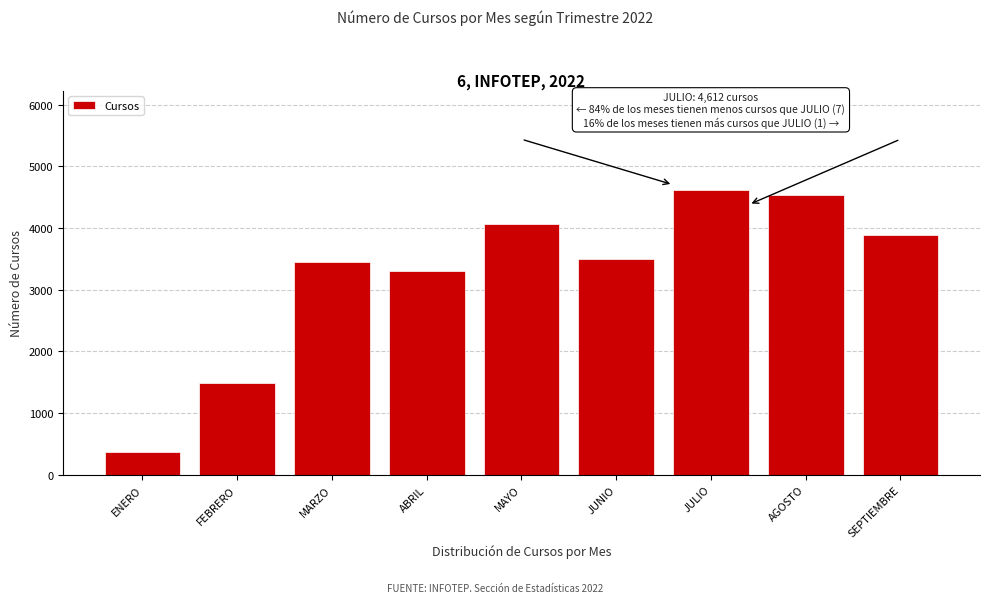

Reading right to left, list all the values displayed in this chart.

SEPTIEMBRE=3887	AGOSTO=4536	JULIO=4612	JUNIO=3506	MAYO=4074	ABRIL=3304	MARZO=3453	FEBRERO=1492	ENERO=371